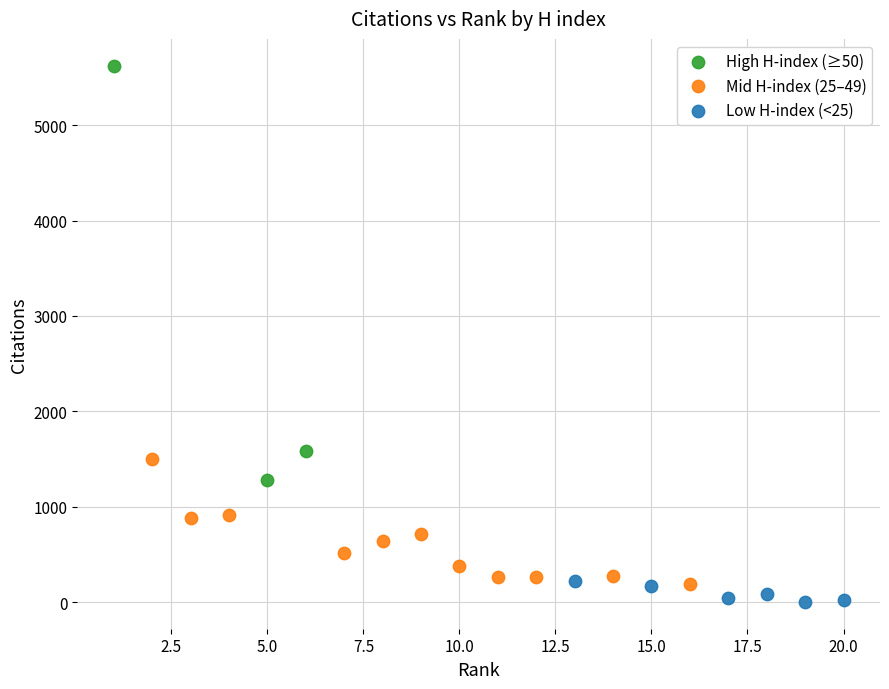

Which series contains the highest Y value?

High H-index (≥50)